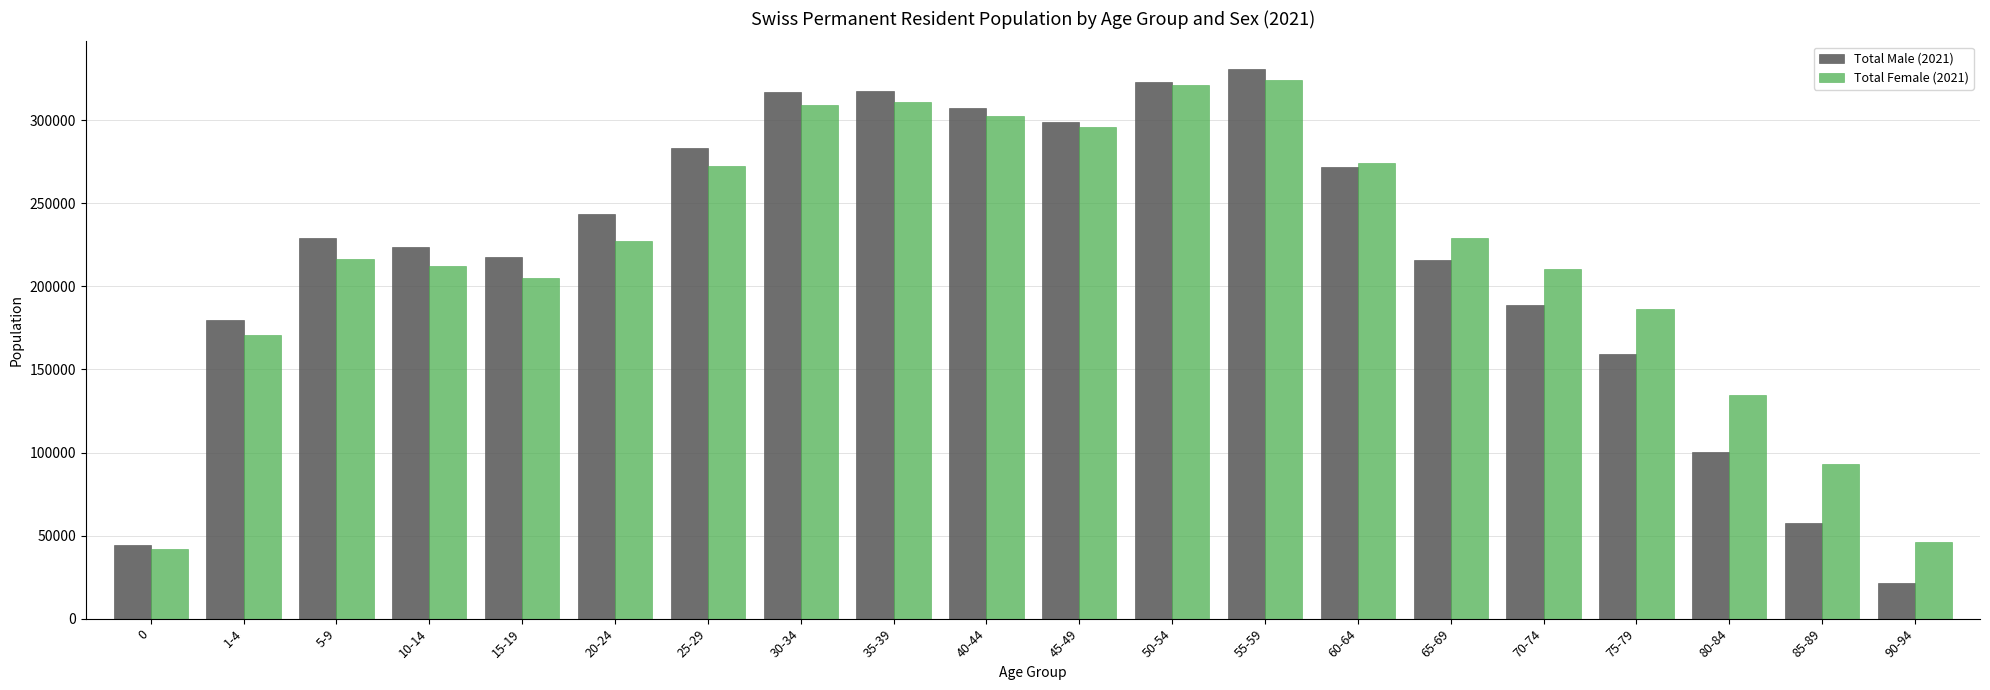

Are the bars horizontal?

No